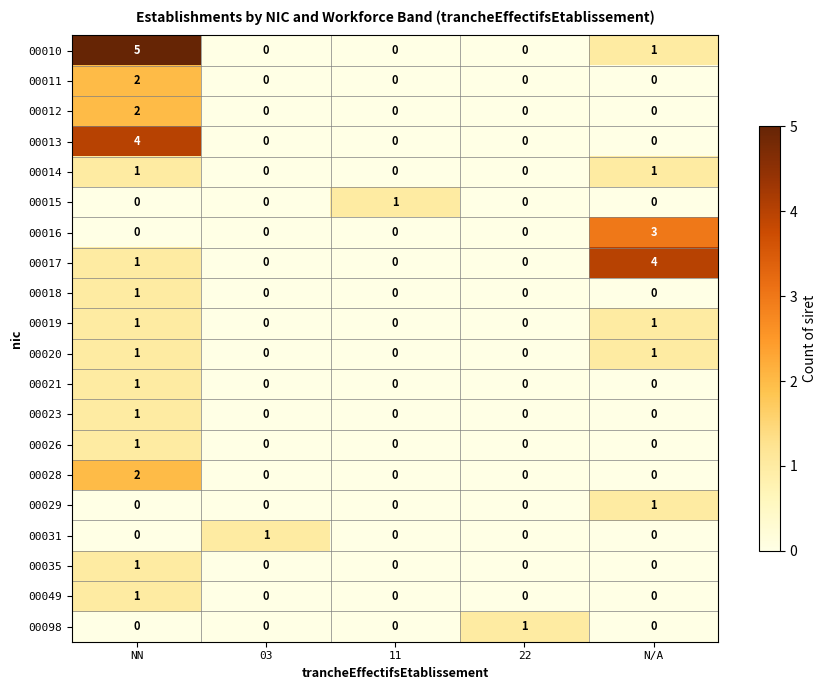

The 00026 series shows 1 at 11. True or false?

False